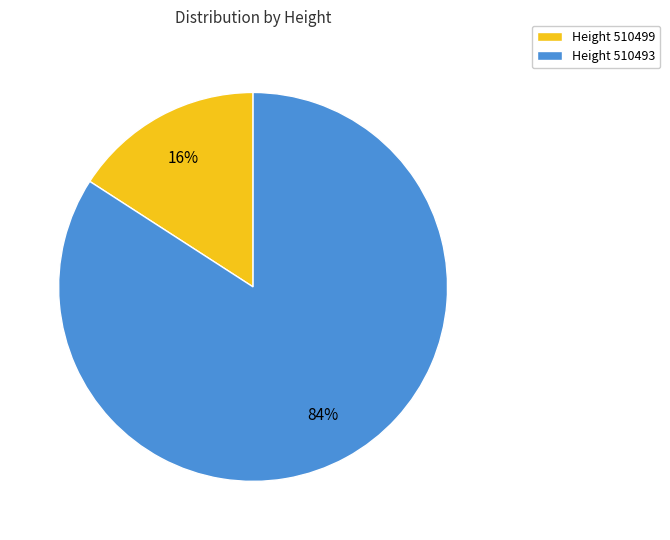

How many segments does this pie chart have?

2